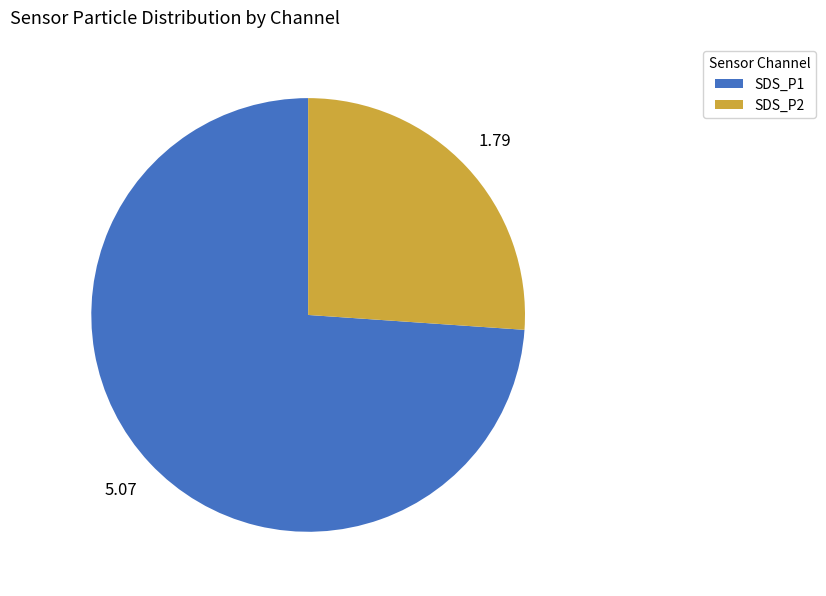

Which slice represents more than half of the pie?

SDS_P1